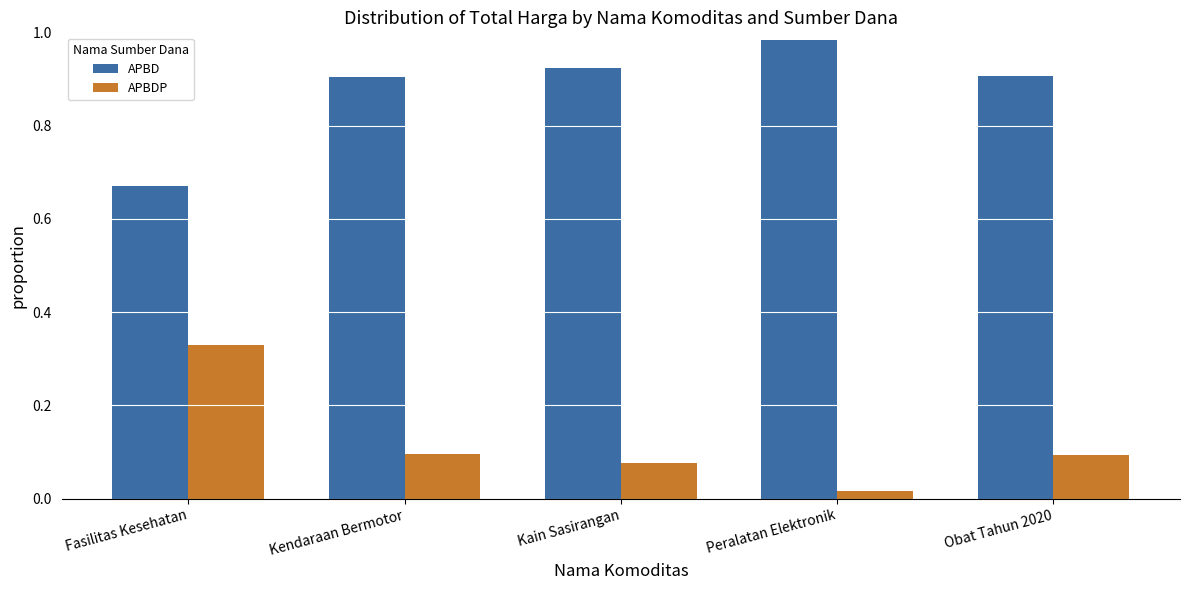

What is the sum of all APBD values?

4.4